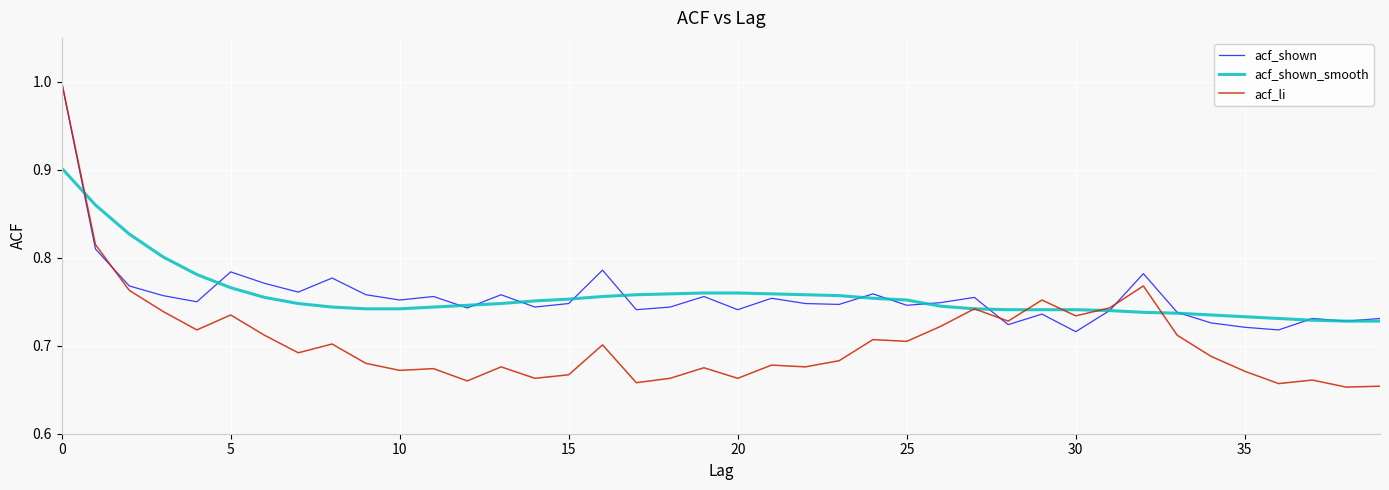

What are all the series names shown in the legend?

acf_shown, acf_shown_smooth, acf_li